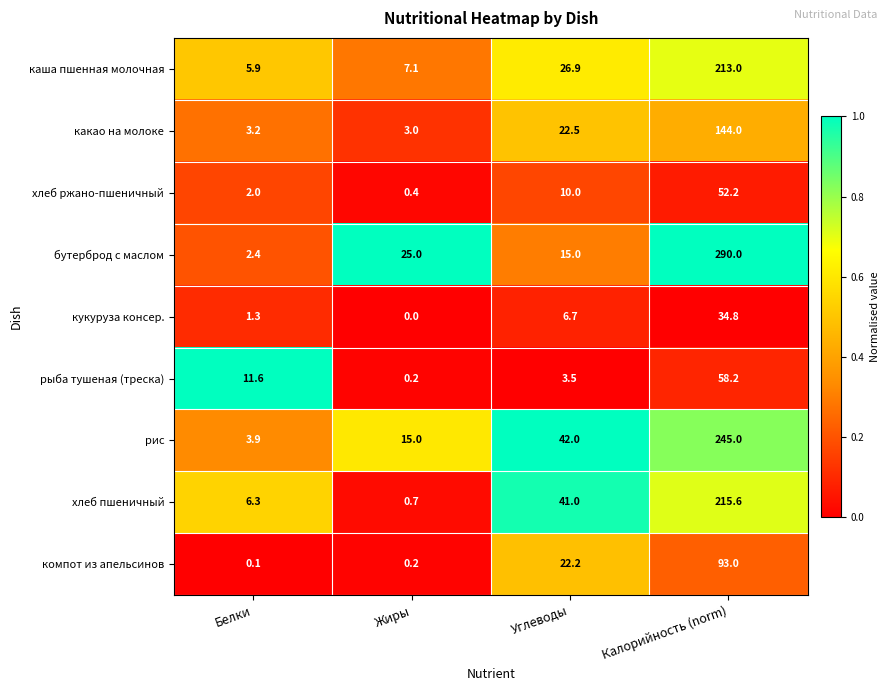

Is it true that рыба тушеная (треска) equals 5.6 at Углеводы?

False